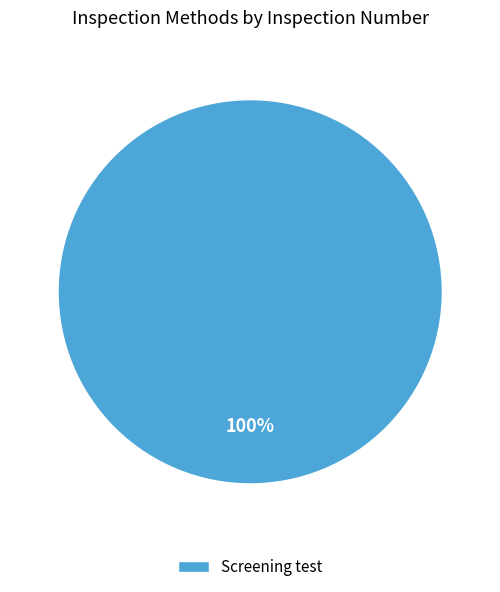

Count the number of slices in the pie.

1